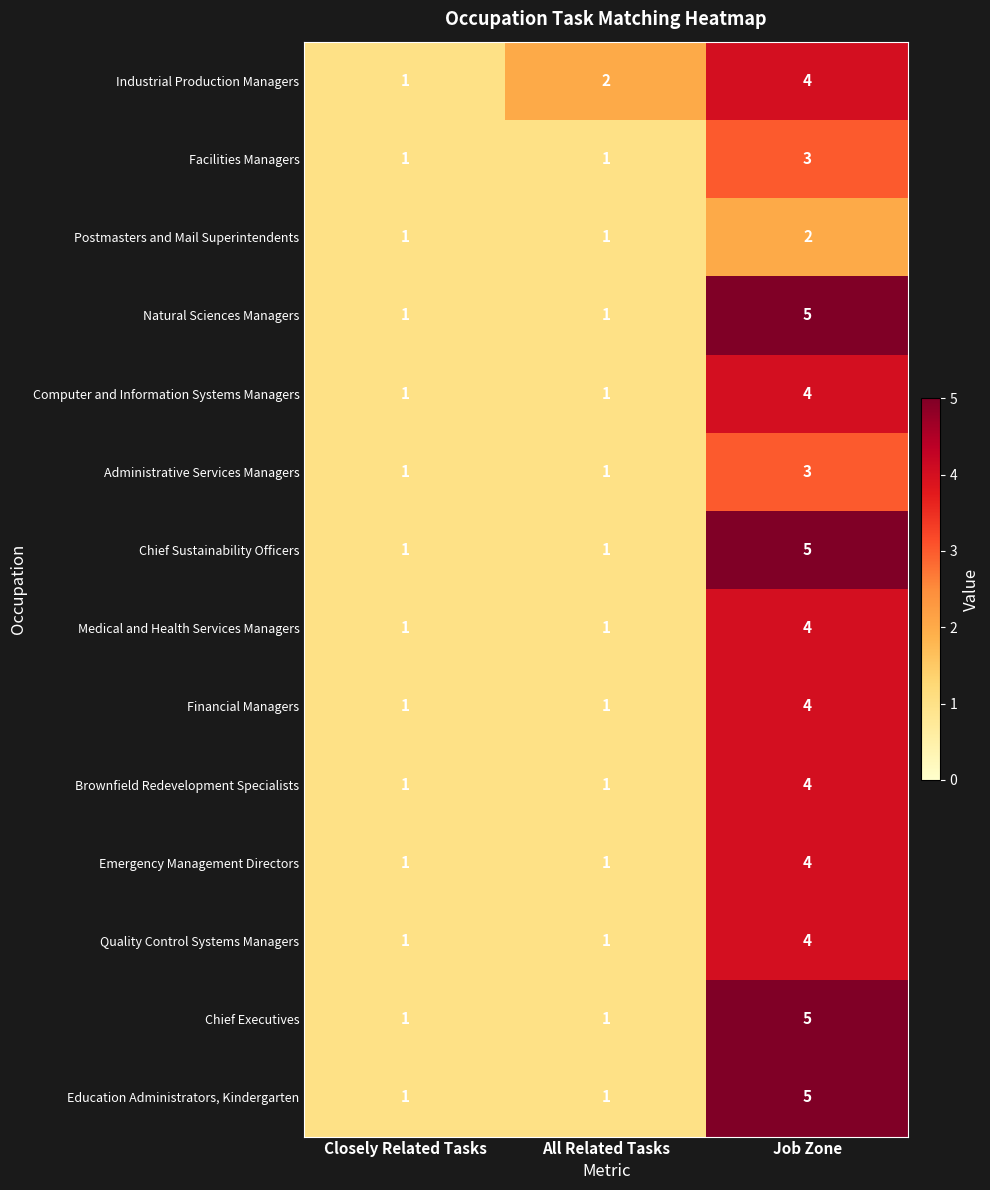

How many categories are shown in the chart?

3